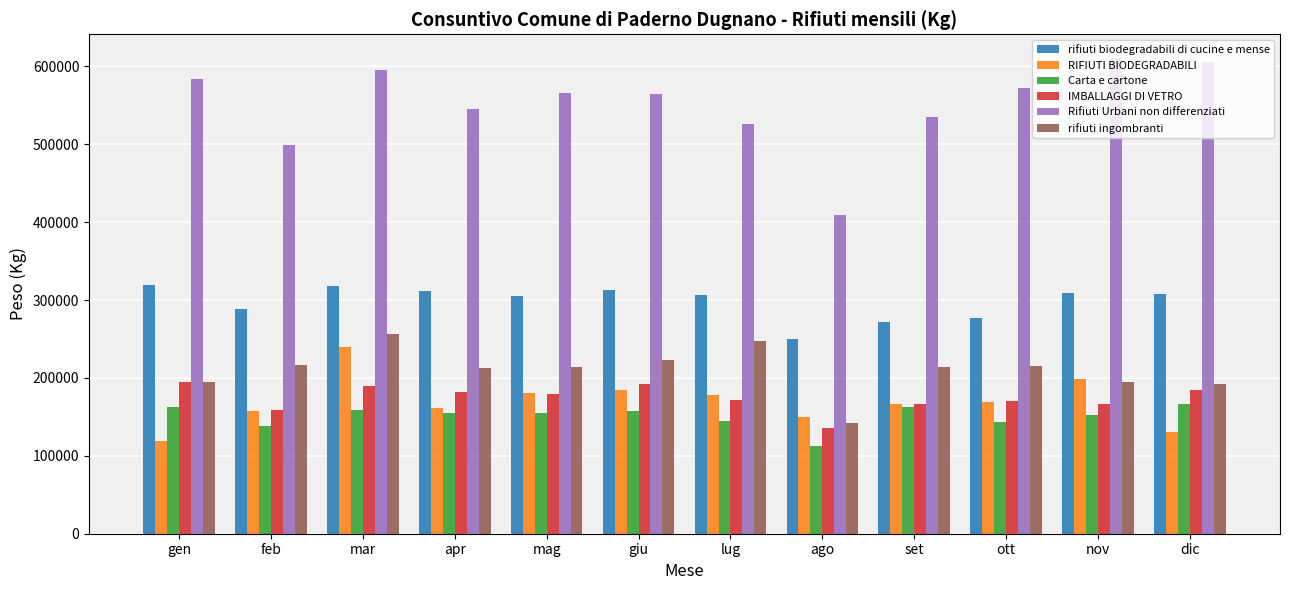

What is the label of the 9th bar from the right?

apr